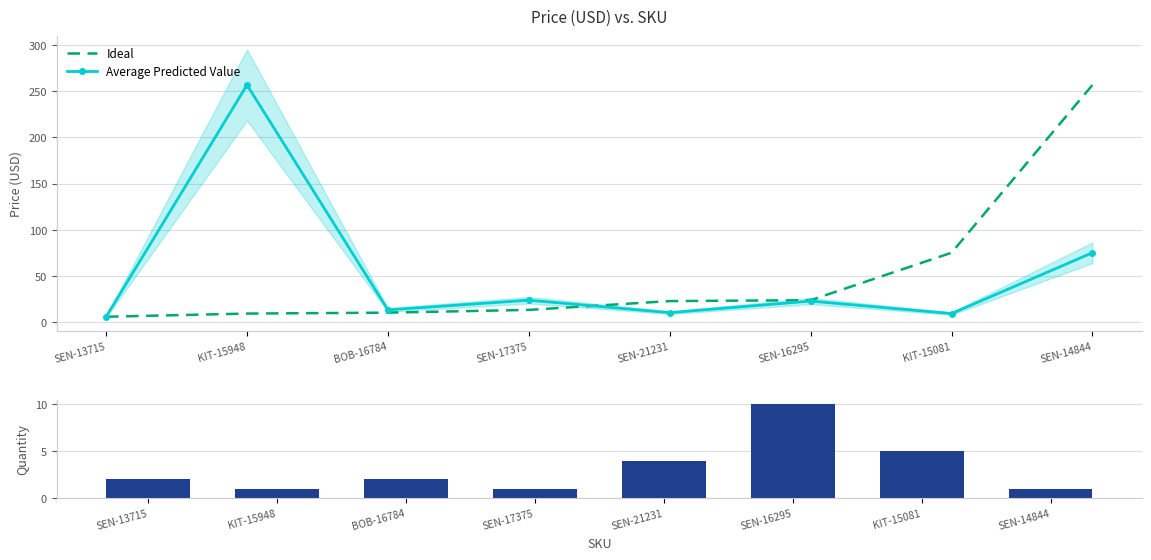

Which series changed the most between SEN-13715 and KIT-15948?

Average Predicted Value